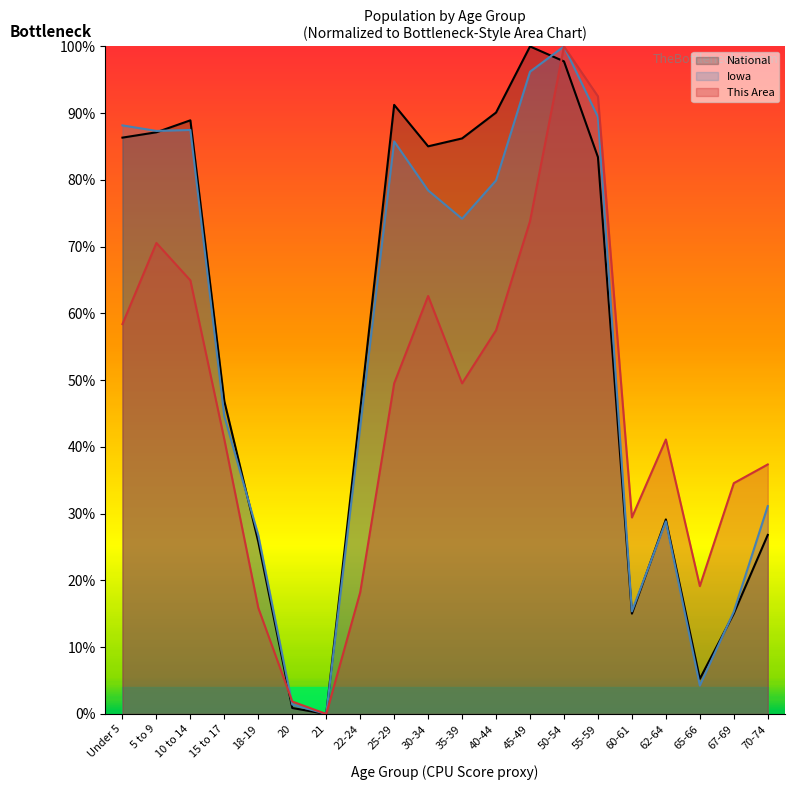

How many interior local peaks does the Iowa series have?

4